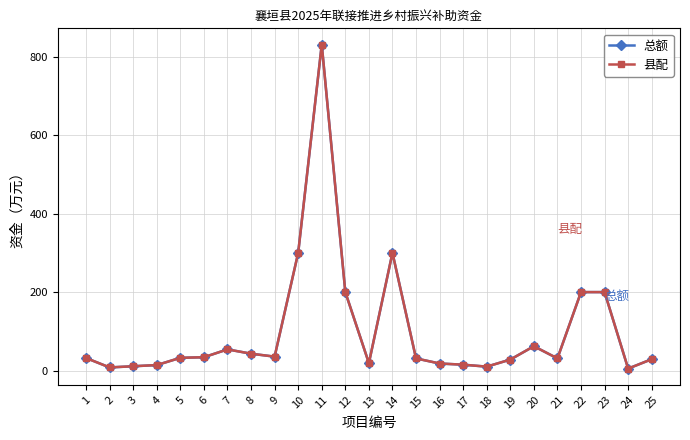

Does the chart have visible grid lines?

Yes